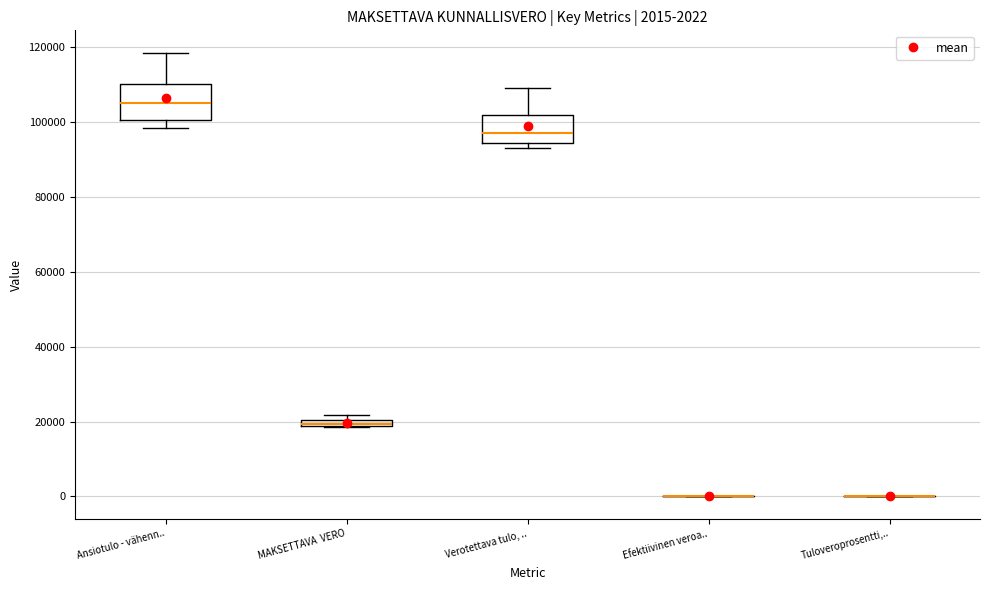

Comparing the boxes themselves (not the whiskers), which one is the tallest?

Ansiotulo - vähenn..